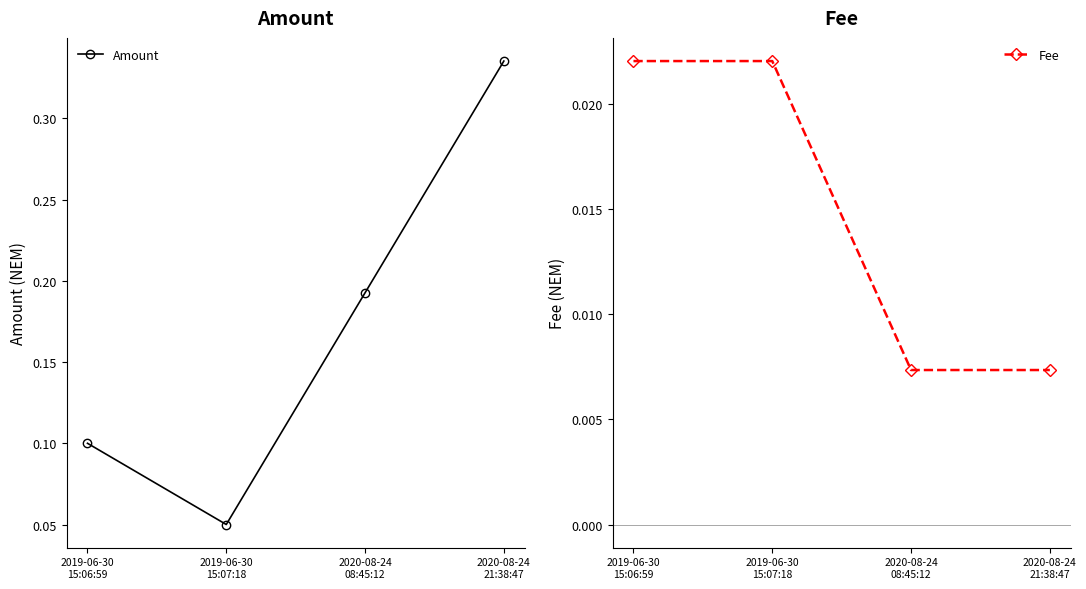

What is the label of the 2nd point from the right?

2020-08-24
08:45:12